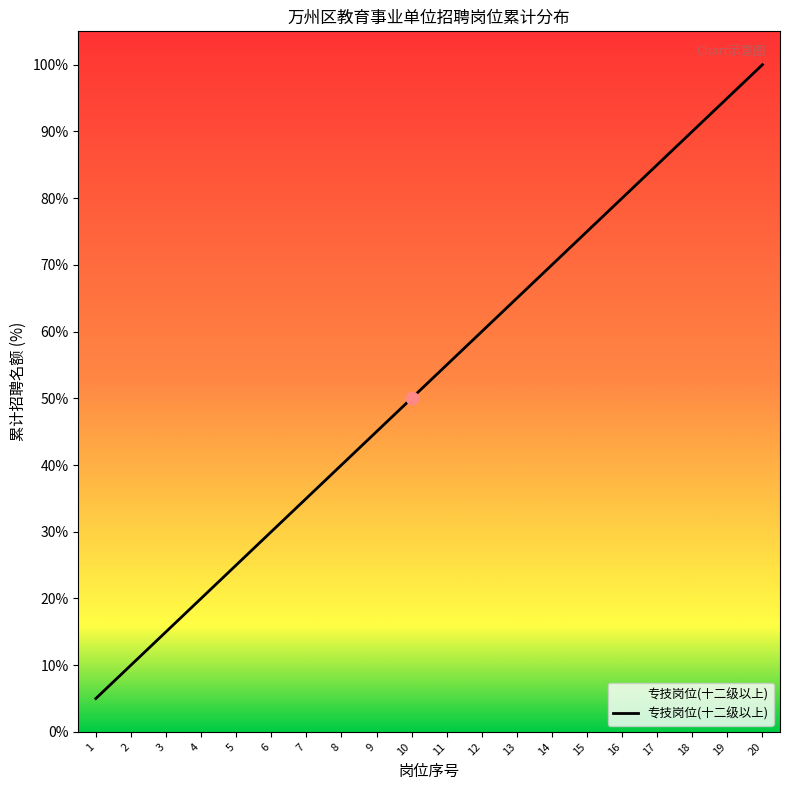

Approximately how many times larger is the value at 4 compared to 5?

0.8